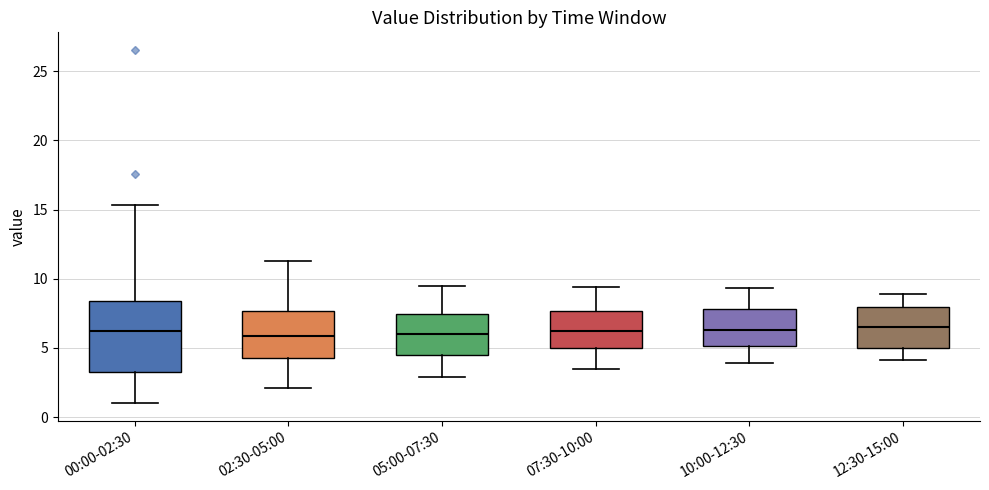

Reading left to right, transcribe this box plot: for each box, give where its median line is, the range the box spans, and where its two whiskers end, as read against the y-axis. The values are not printed on the chart, so give them approximately, as read against the axis.

00:00-02:30: median 6.5, box 3.5 to 8.5, whiskers 1.0 to 15.5
02:30-05:00: median 6.0, box 4.5 to 7.5, whiskers 2.0 to 11.5
05:00-07:30: median 6.0, box 4.5 to 7.5, whiskers 3.0 to 9.5
07:30-10:00: median 6.5, box 5.0 to 7.5, whiskers 3.5 to 9.5
10:00-12:30: median 6.5, box 5.0 to 8.0, whiskers 4.0 to 9.5
12:30-15:00: median 6.5, box 5.0 to 8.0, whiskers 4.0 to 9.0